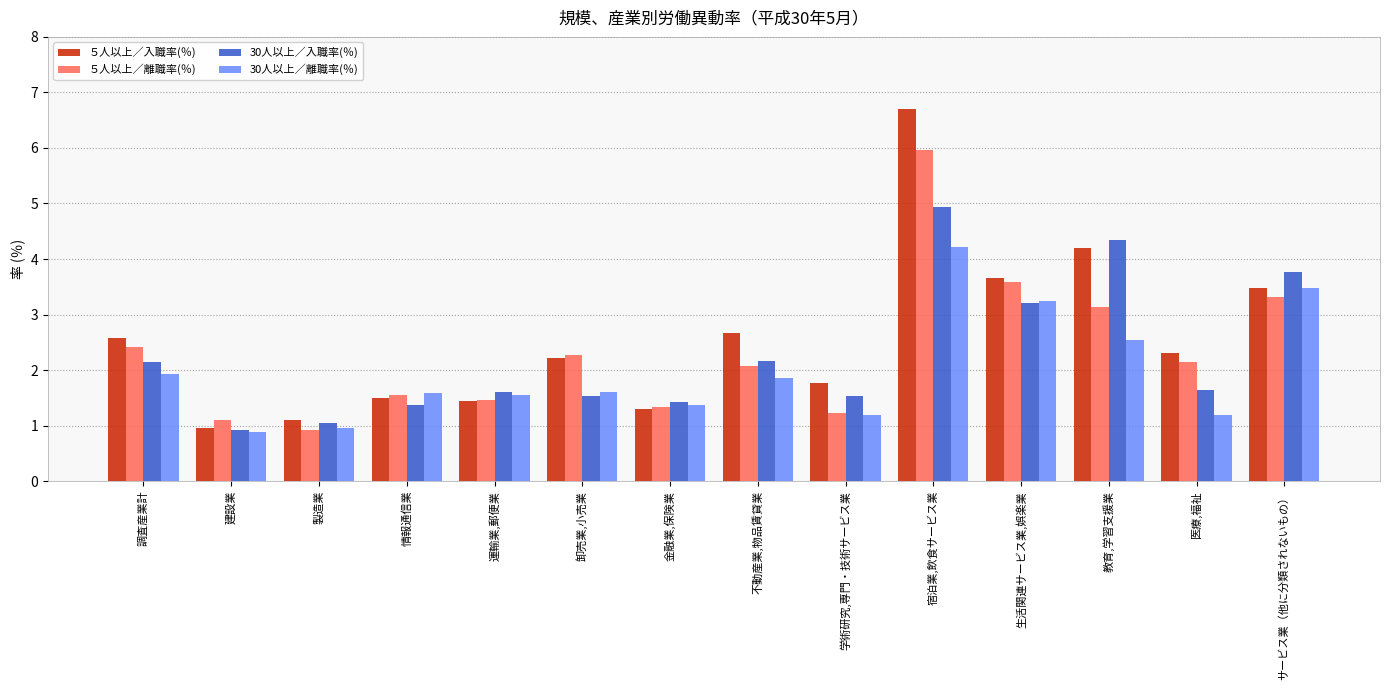

What position from the right is 宿泊業,飲食サービス業?

5